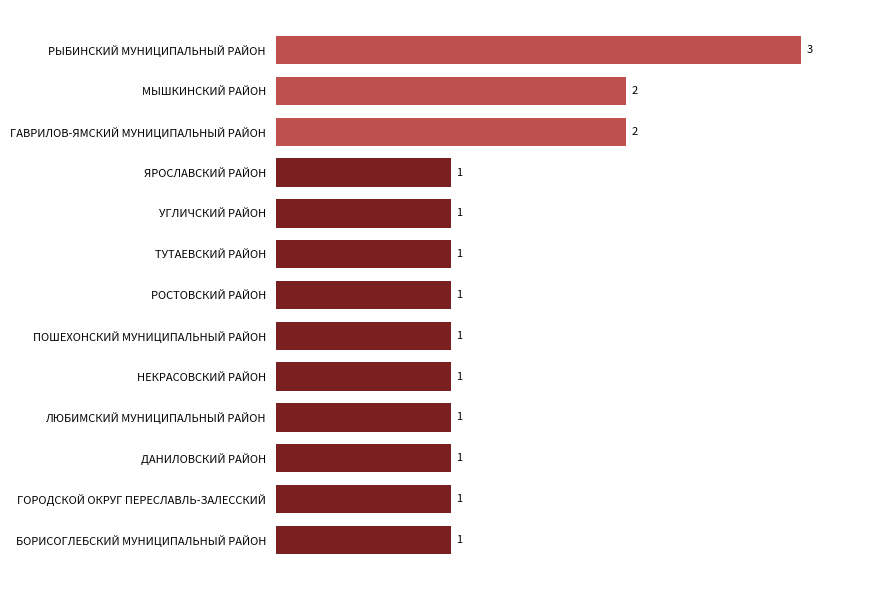

Reading bottom to top, transcribe all the data shown in this chart.

БОРИСОГЛЕБСКИЙ МУНИЦИПАЛЬНЫЙ РАЙОН=1	ГОРОДСКОЙ ОКРУГ ПЕРЕСЛАВЛЬ-ЗАЛЕССКИЙ=1	ДАНИЛОВСКИЙ РАЙОН=1	ЛЮБИМСКИЙ МУНИЦИПАЛЬНЫЙ РАЙОН=1	НЕКРАСОВСКИЙ РАЙОН=1	ПОШЕХОНСКИЙ МУНИЦИПАЛЬНЫЙ РАЙОН=1	РОСТОВСКИЙ РАЙОН=1	ТУТАЕВСКИЙ РАЙОН=1	УГЛИЧСКИЙ РАЙОН=1	ЯРОСЛАВСКИЙ РАЙОН=1	ГАВРИЛОВ-ЯМСКИЙ МУНИЦИПАЛЬНЫЙ РАЙОН=2	МЫШКИНСКИЙ РАЙОН=2	РЫБИНСКИЙ МУНИЦИПАЛЬНЫЙ РАЙОН=3